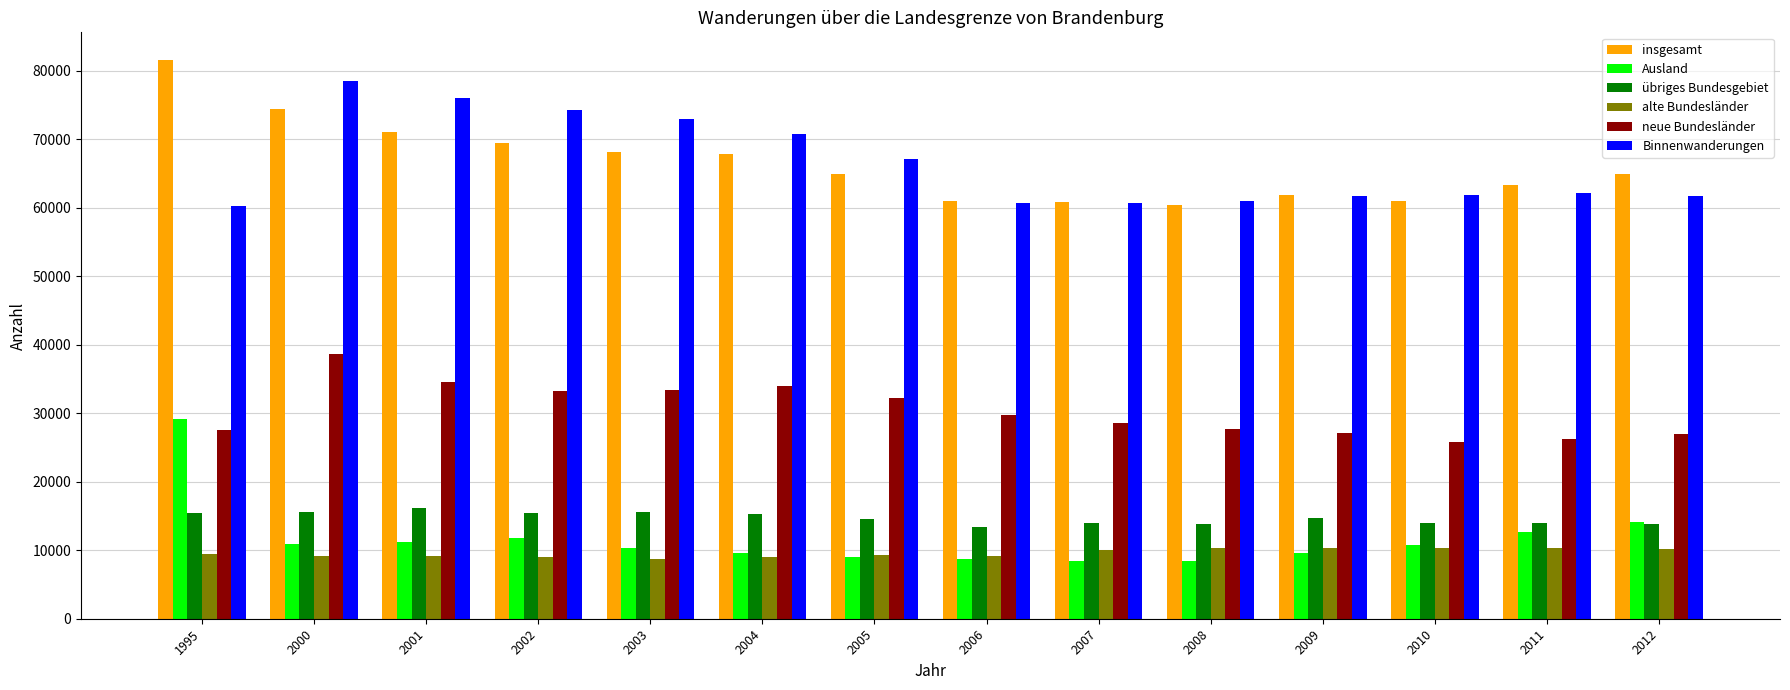

Does the chart contain any negative values?

No